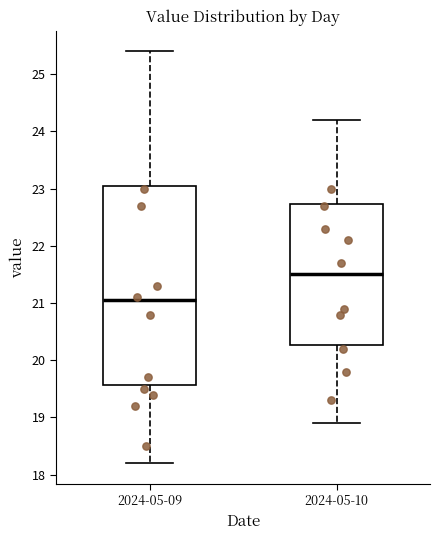

Which box has the lowest median line?

2024-05-09